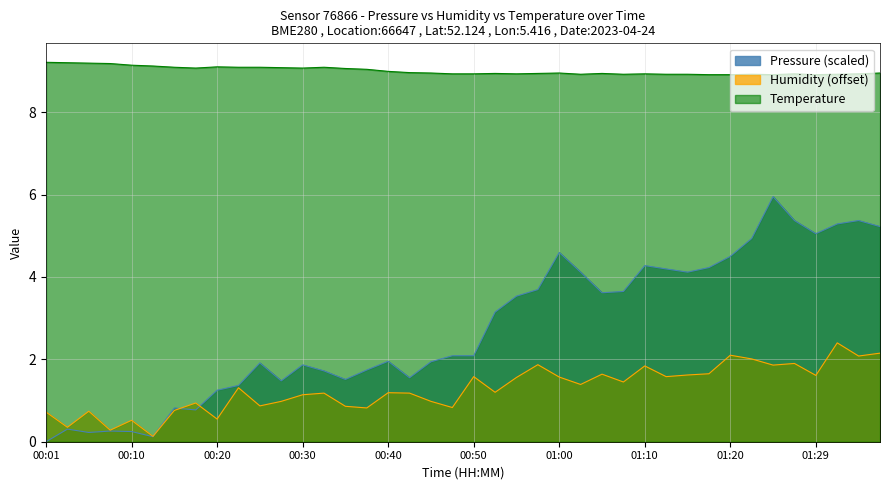

Which series has the largest total across all categories?

Temperature